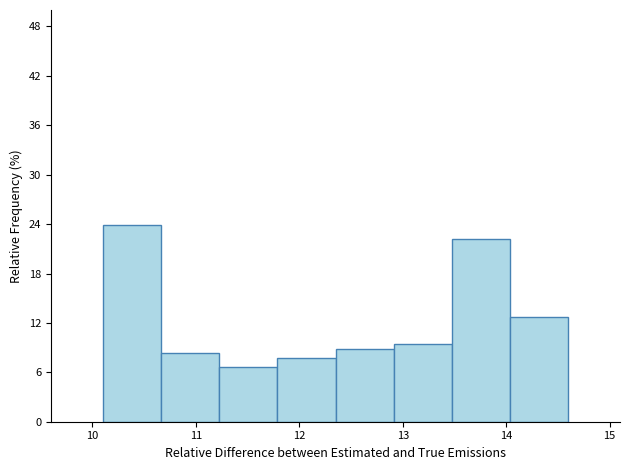

Reading left to right, transcribe this chart: for each bar, give the range it covers on the x-axis and its height. Neither the bar edges nor the heights are printed on the chart, so give them approximately, as read against the axes.

10.1 to 10.7: 24
10.7 to 11.2: 8
11.2 to 11.8: 7
11.8 to 12.4: 8
12.4 to 12.9: 9
12.9 to 13.5: 9
13.5 to 14.0: 22
14.0 to 14.6: 13